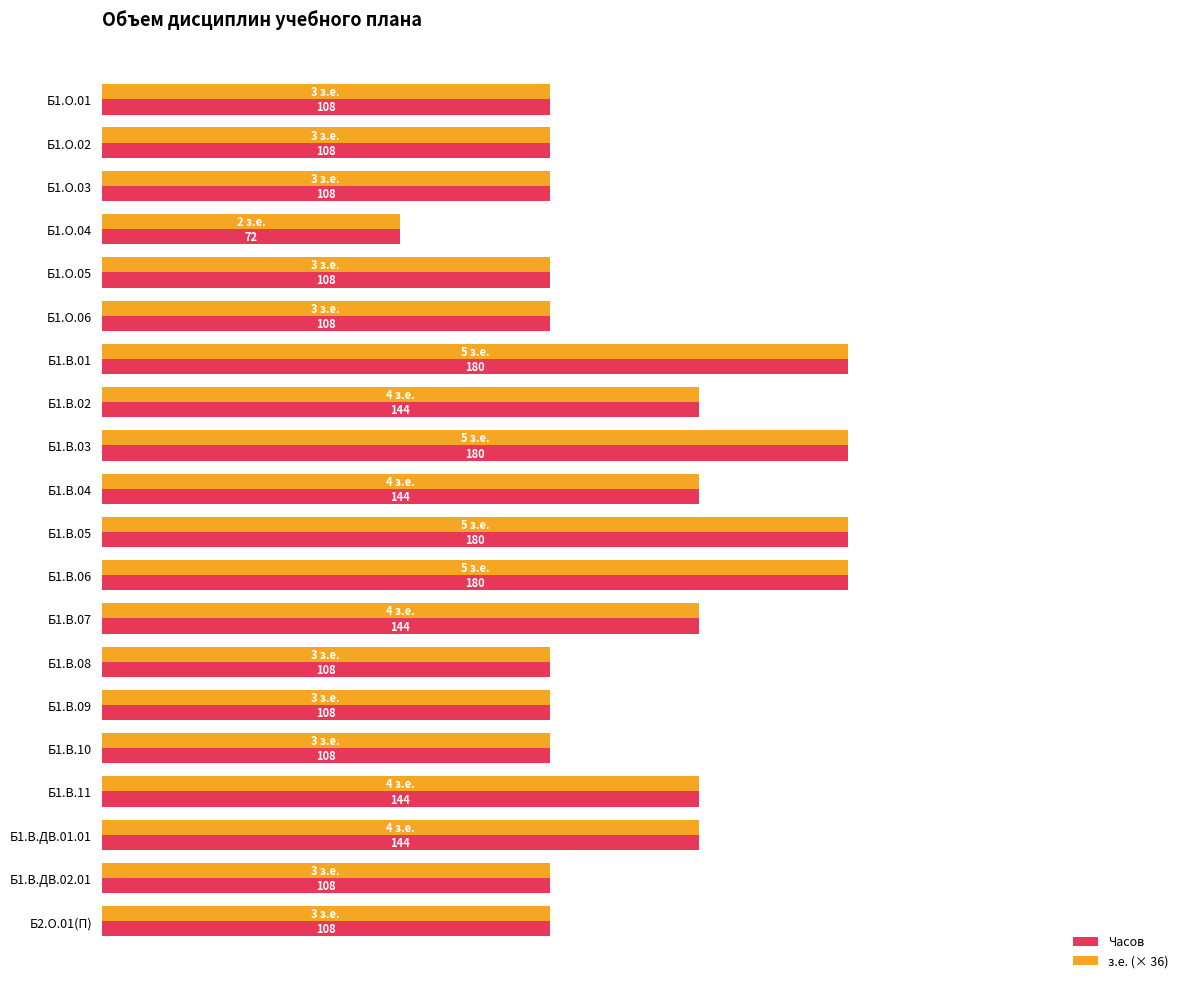

Which label corresponds to the smallest value in the chart?

Б1.О.04